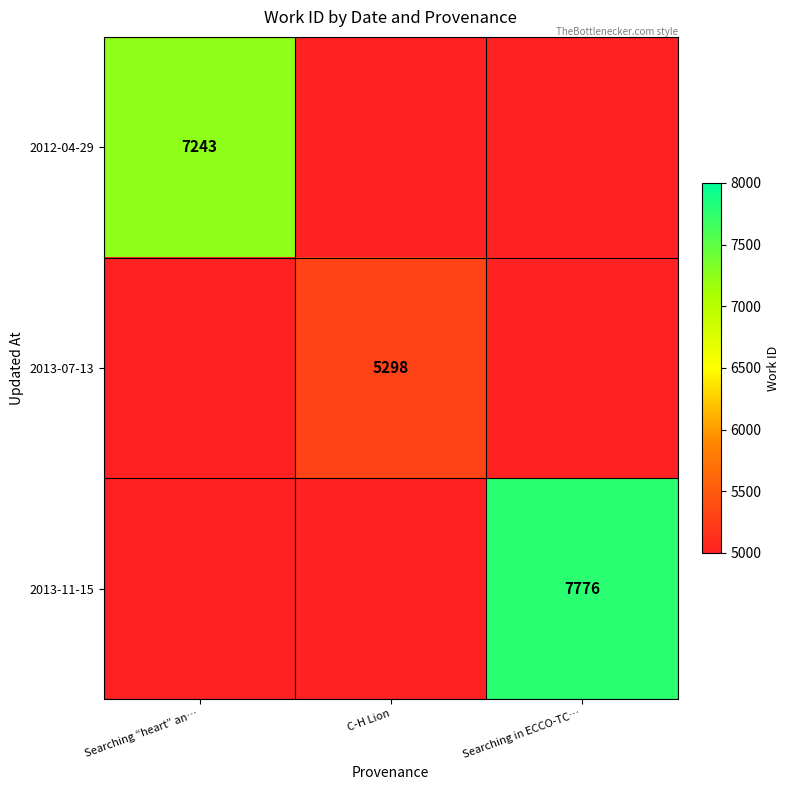

What is the difference between the highest and lowest values at Searching “heart” an…?

7243